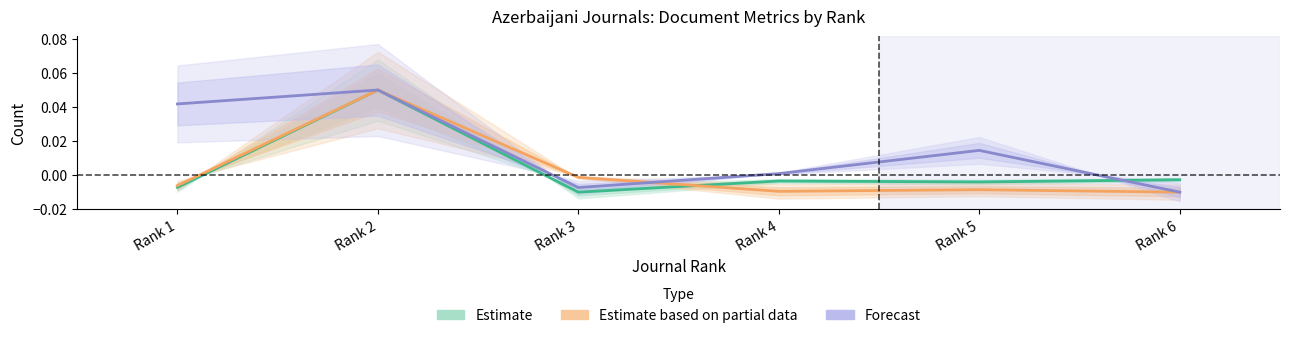

Where is Estimate nearest to the value 0?

Rank 6